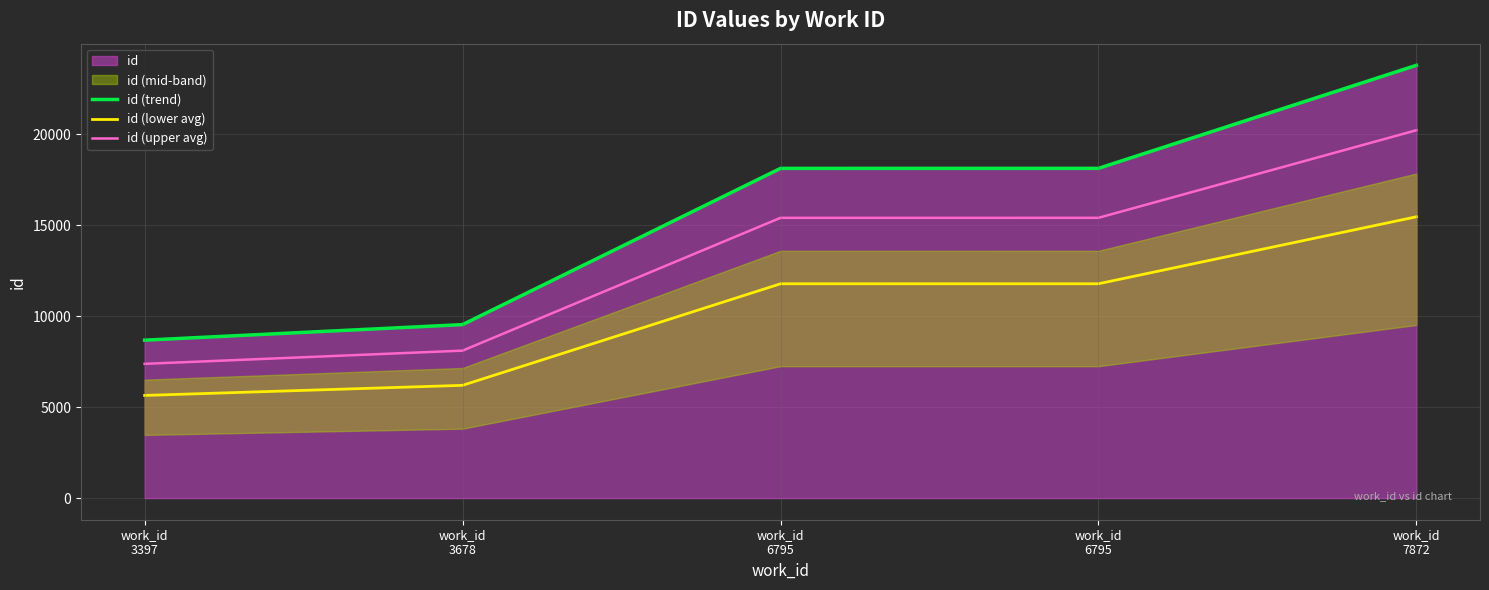

Which series has the largest range (max minus min)?

id (trend)